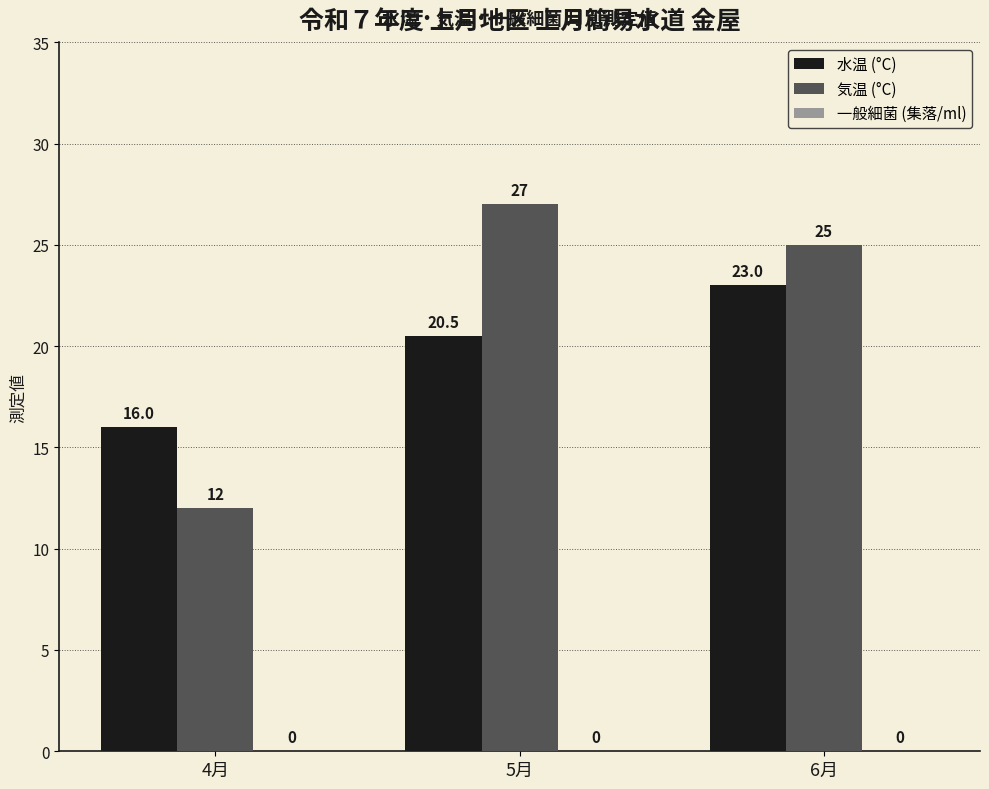

What is the label of the 3rd bar from the left?

6月